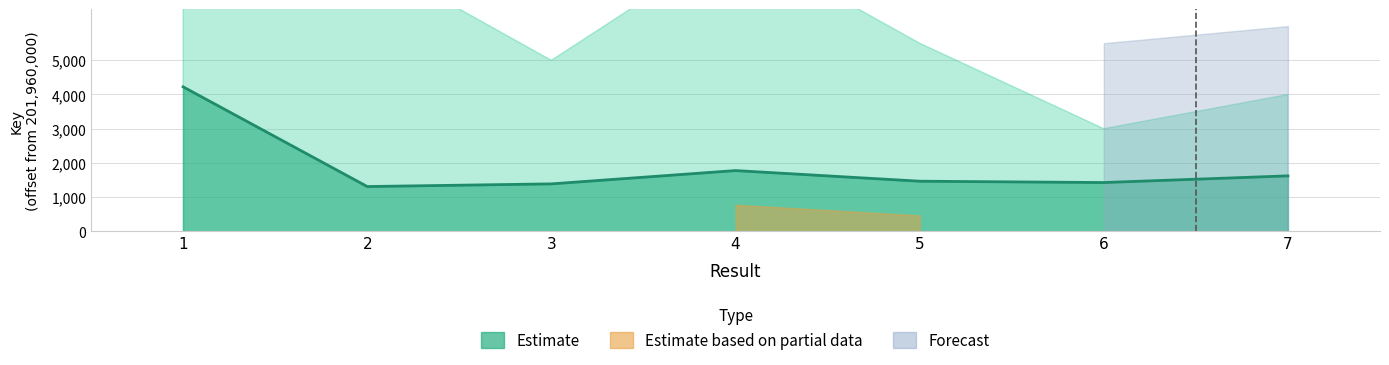

What is the difference between the second highest and minimum values?

467